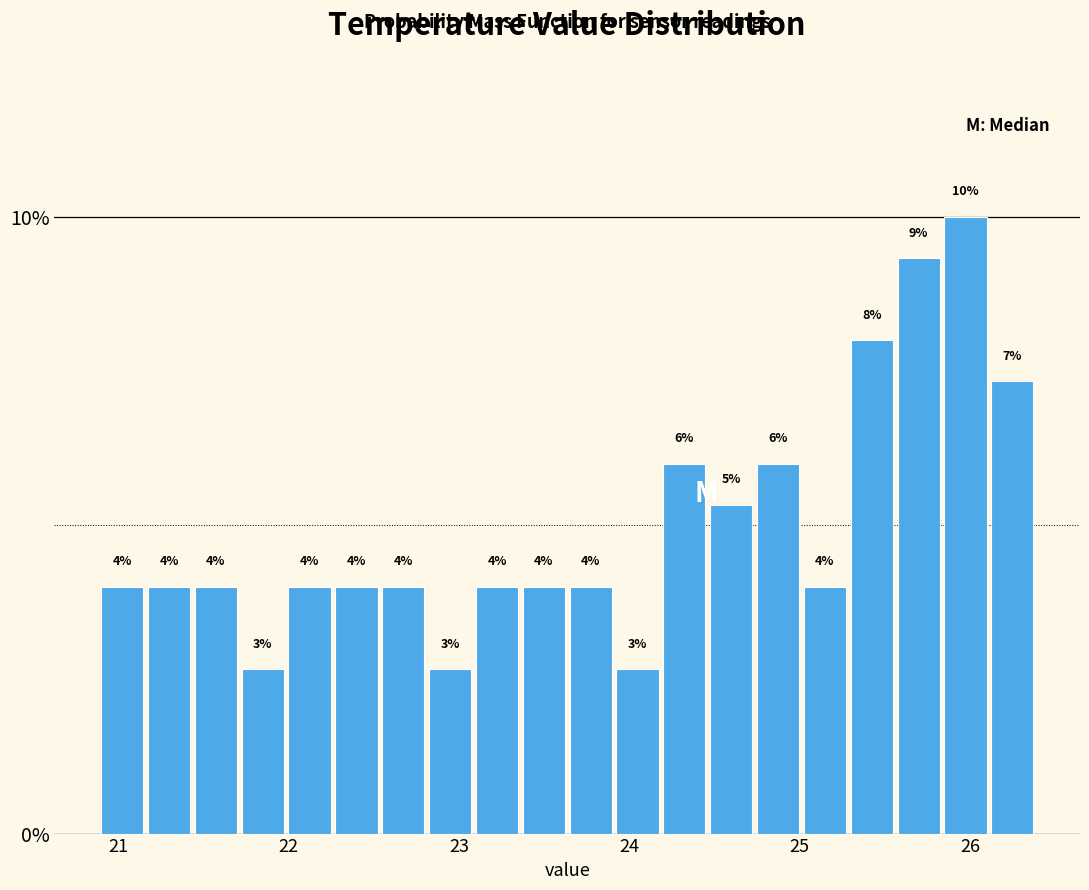

Around what value on the x-axis is the tallest bar? Give the approximate position of its centre, as read against the axis.

26.0